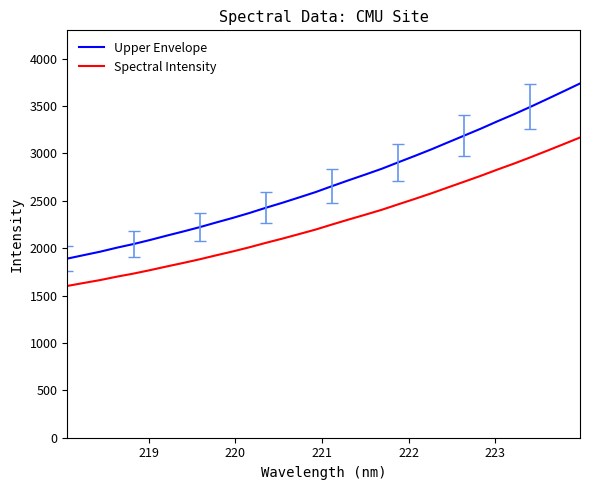

What is the difference between the maximum and minimum values in the Spectral Intensity series?

1566.4